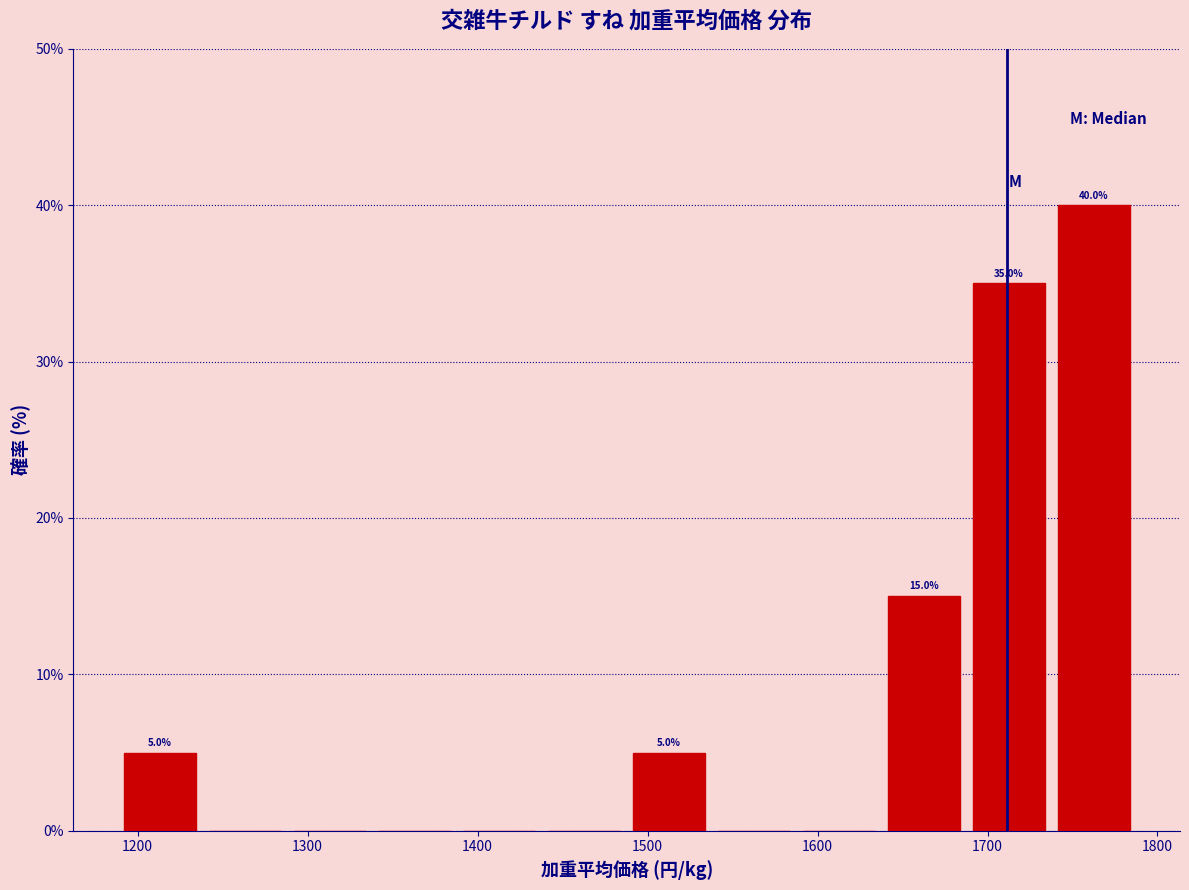

Over which range of the x-axis is the bar tallest?

1740 to 1790